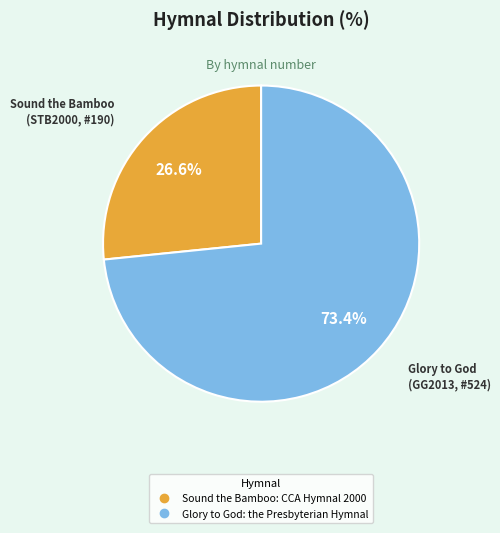

What is the smallest slice in the pie chart?

Sound the Bamboo: CCA Hymnal 2000